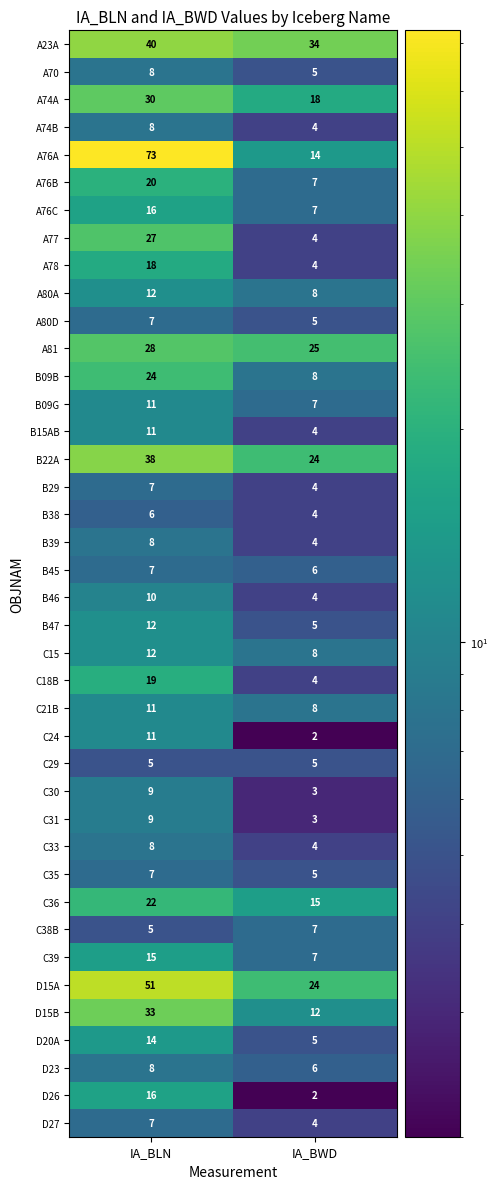

Where is A76A nearest to the value 43?

IA_BWD